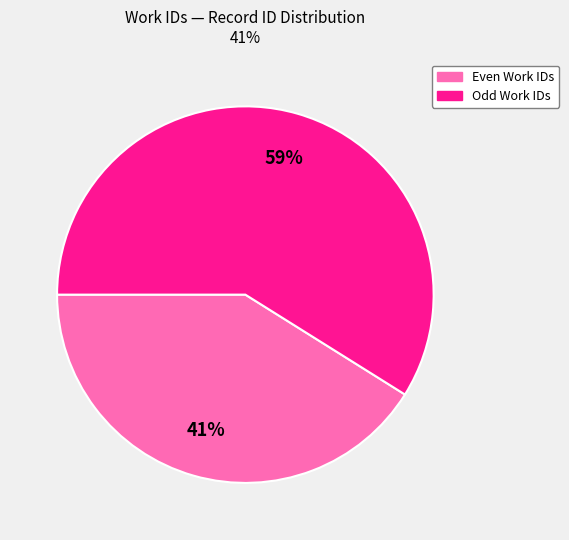

Is there a majority slice in this chart?

Yes